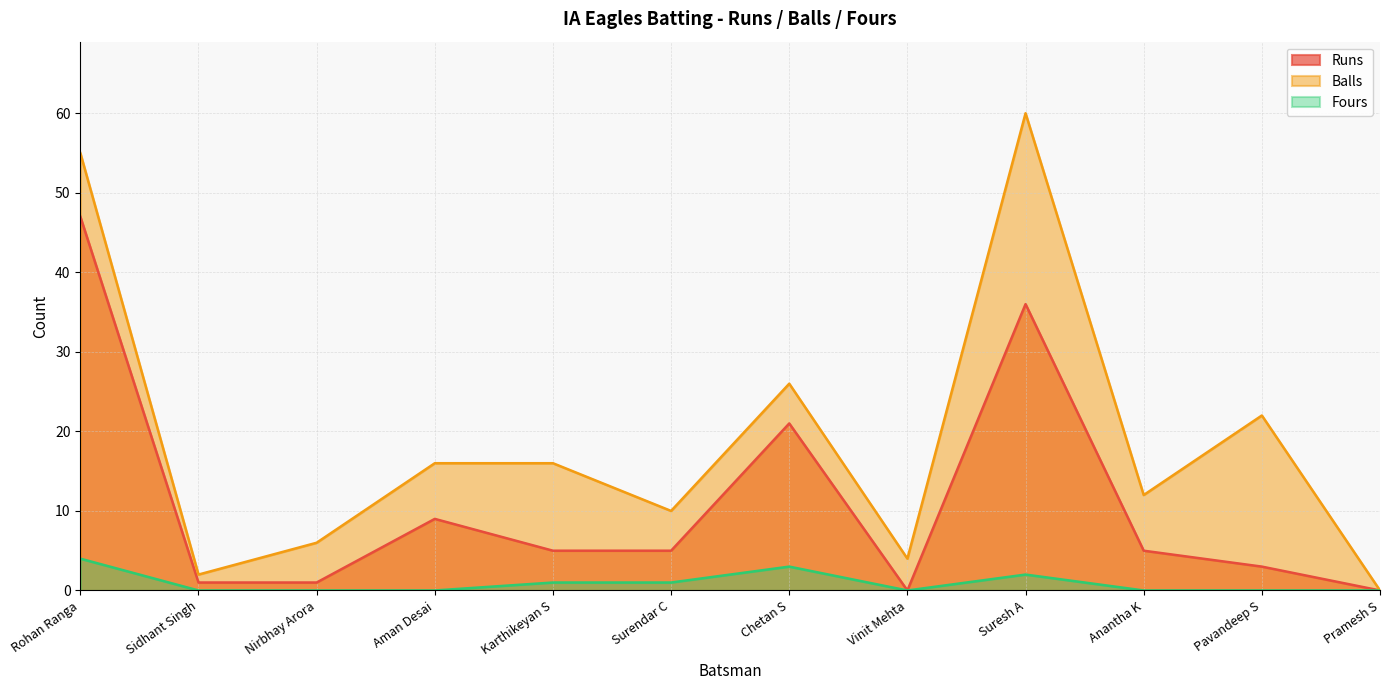

Which category has the highest value in the Runs series?

Rohan Ranga